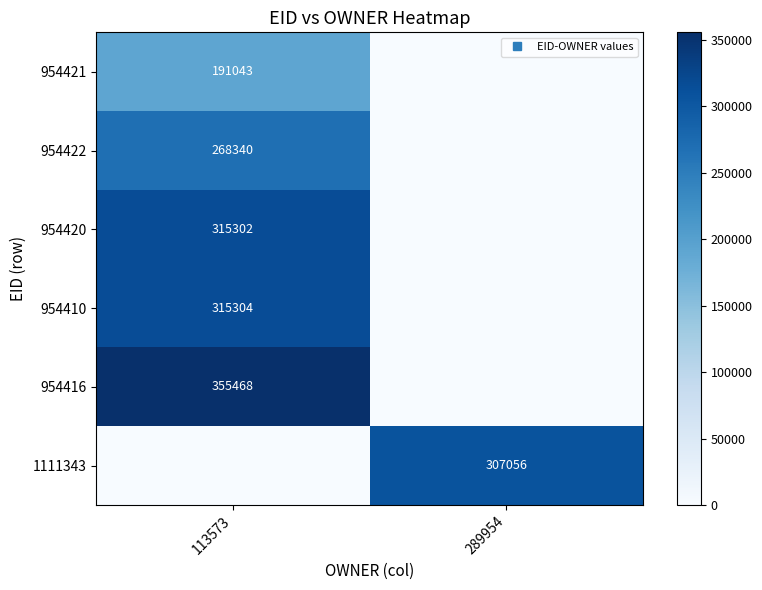

List the labels in order of 954416 value, smallest first.

289954, 113573